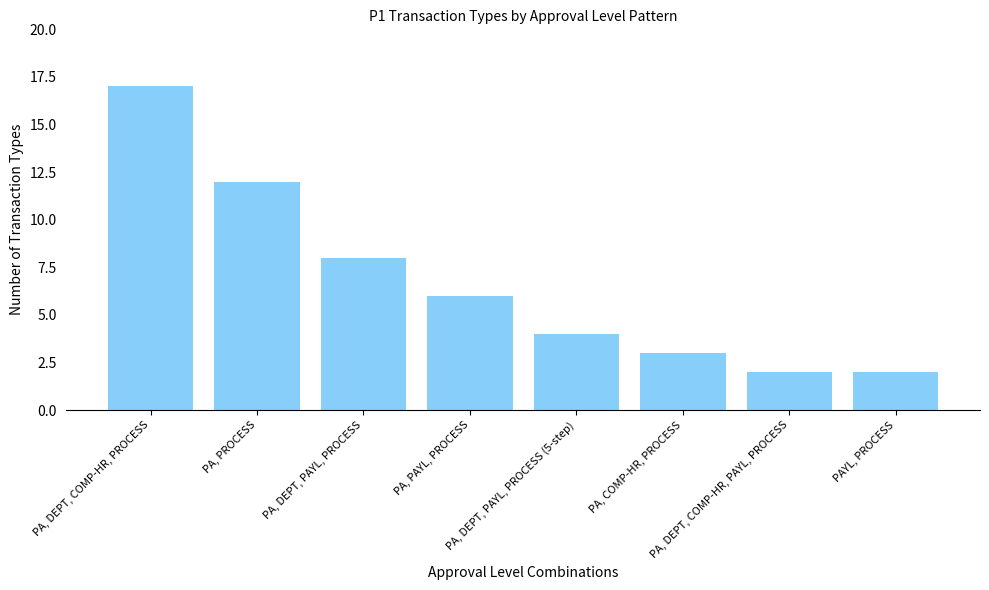

What is the label of the 7th bar from the right?

PA, PROCESS